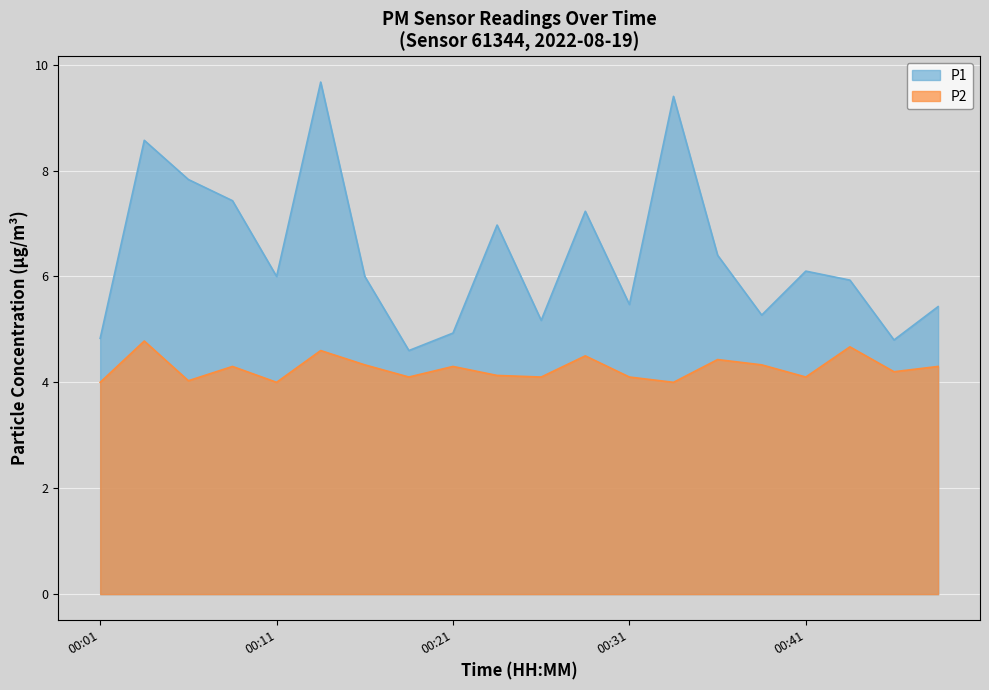

How many interior local valleys does the P2 series have?

7